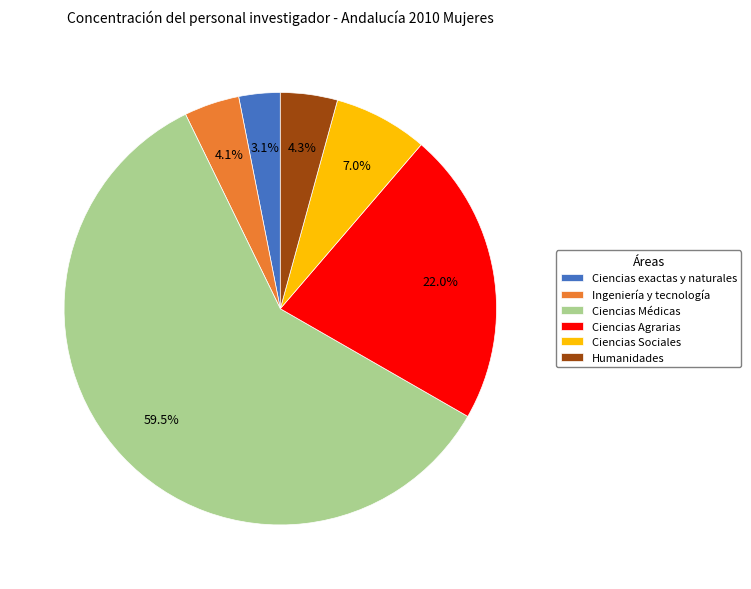

Is there any slice that represents more than half of the pie?

Yes